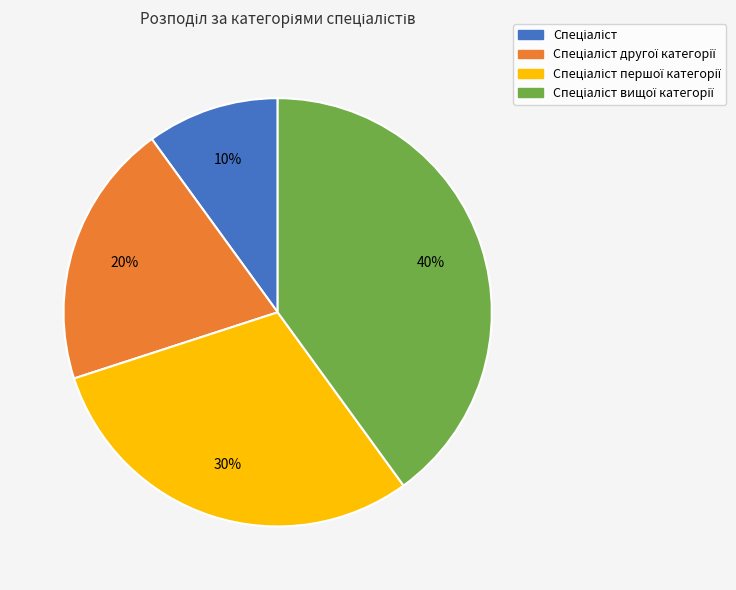

To the nearest percent, what is the average slice percentage?

25%